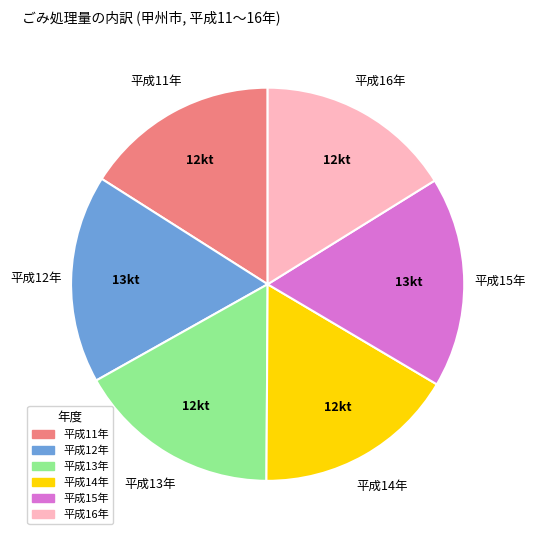

Is it true that 平成13年 is 17% of the pie?

True